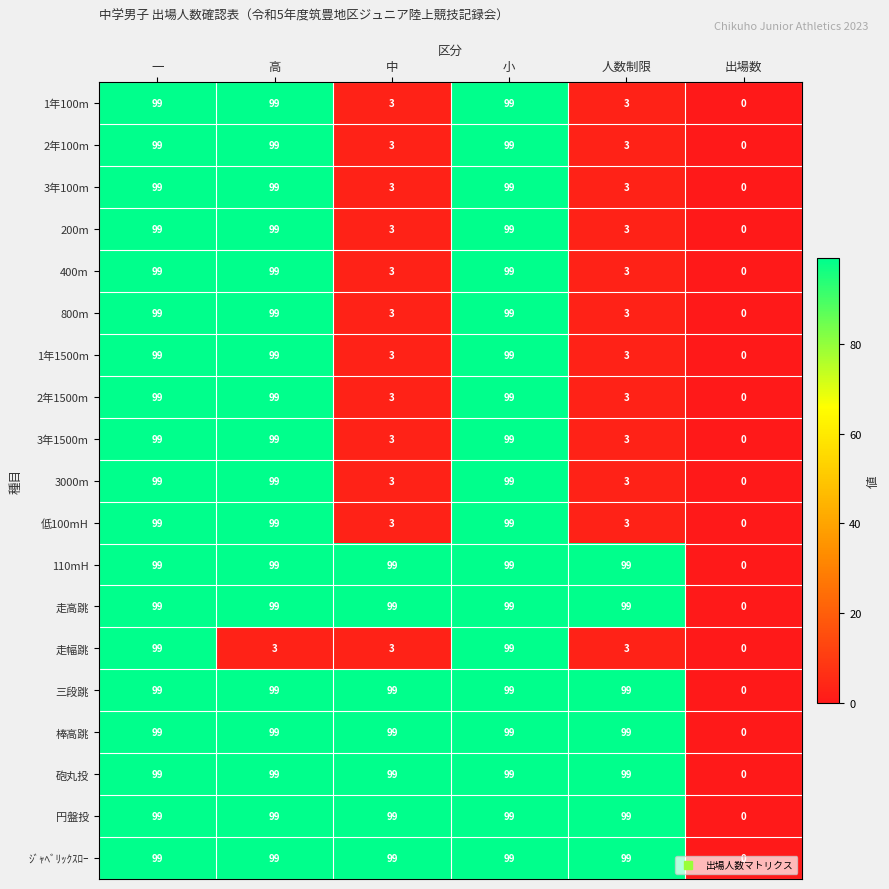

What is the spread (max minus min) of values at 高?

96